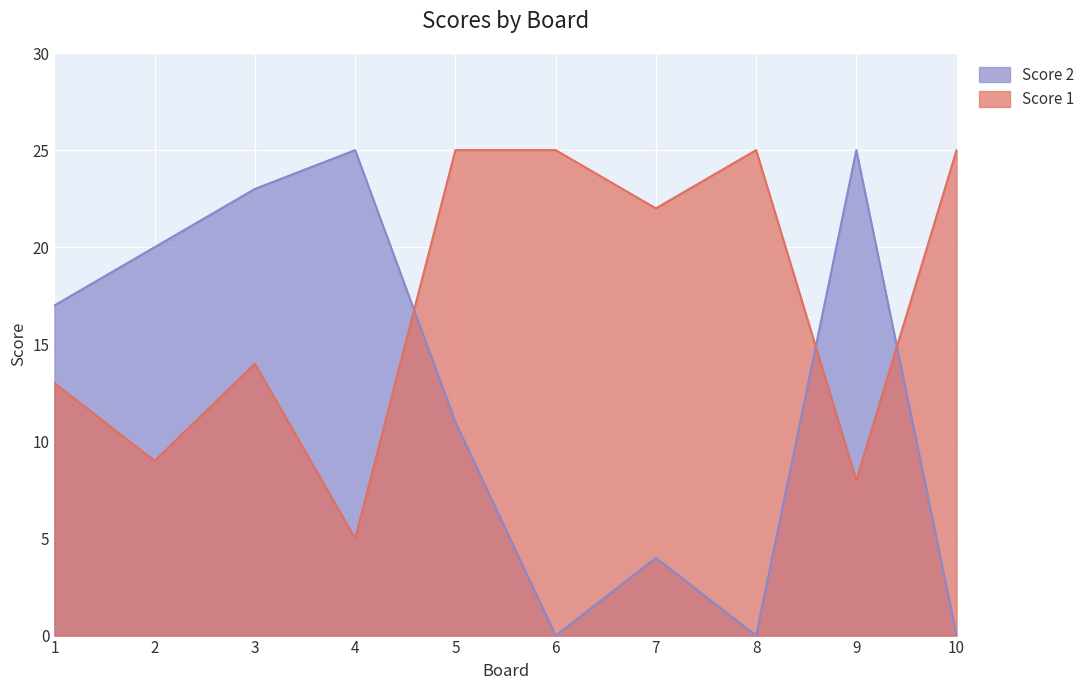

Reading left to right, what are all the values shown in this chart?

Score 1: 13	9	14	5	25	25	22	25	8	25
Score 2: 17	20	23	25	11	0	4	0	25	0